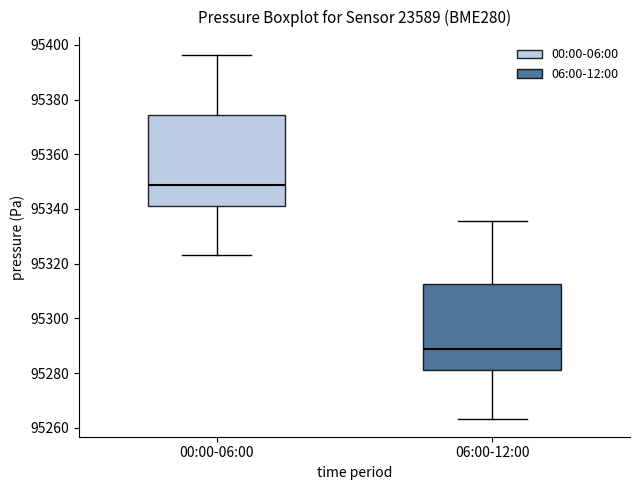

Reading left to right, read every box against the y-axis: the position of its median line, the range the box covers, and the ends of its whiskers. The values are not printed on the chart, so give them approximately, as read against the axis.

00:00-06:00: median 95348, box 95342 to 95374, whiskers 95324 to 95396
06:00-12:00: median 95288, box 95282 to 95312, whiskers 95264 to 95336